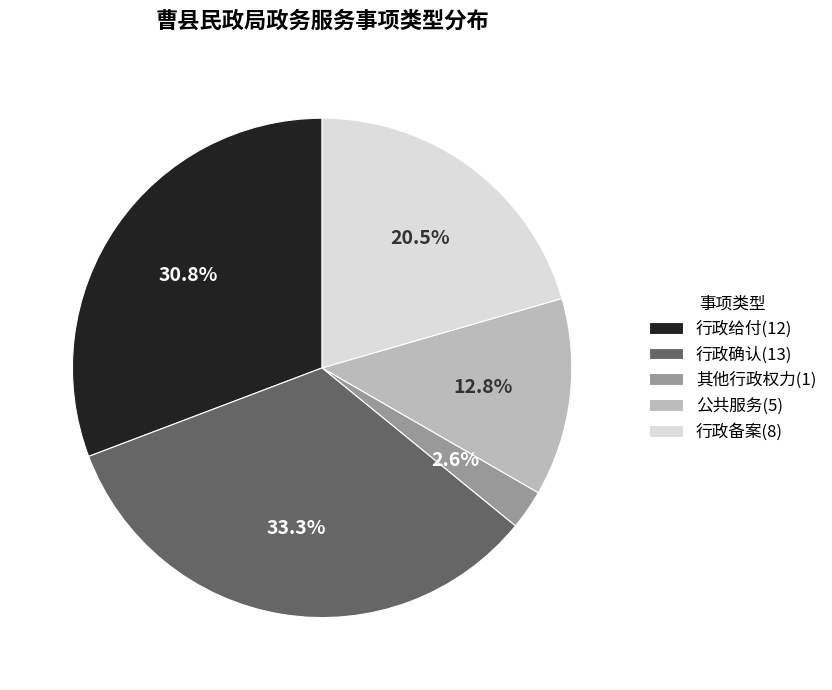

Is 行政给付 the majority of the pie?

No